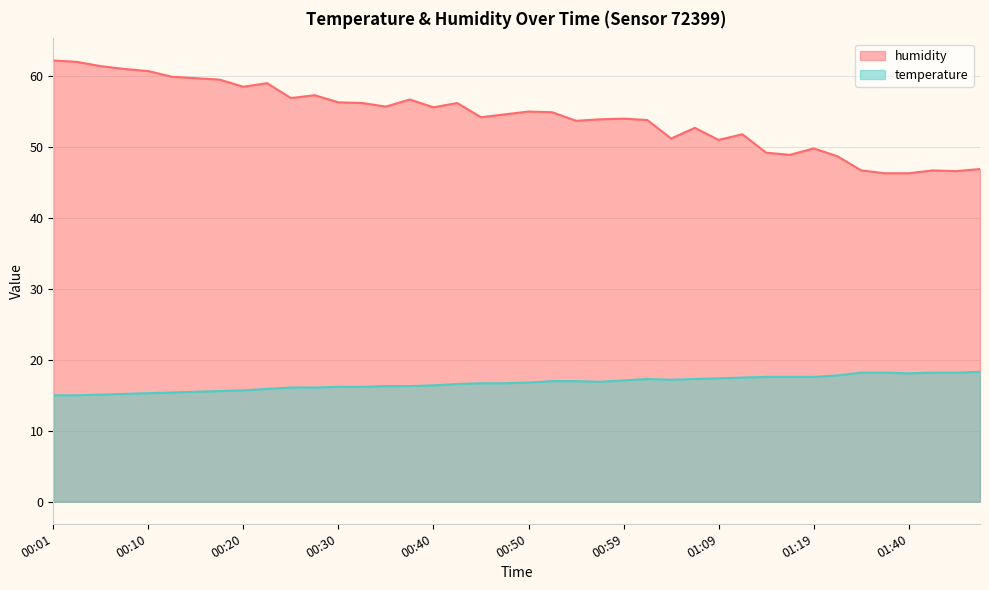

What is the difference between the humidity values at 00:10 and 01:19?

10.9